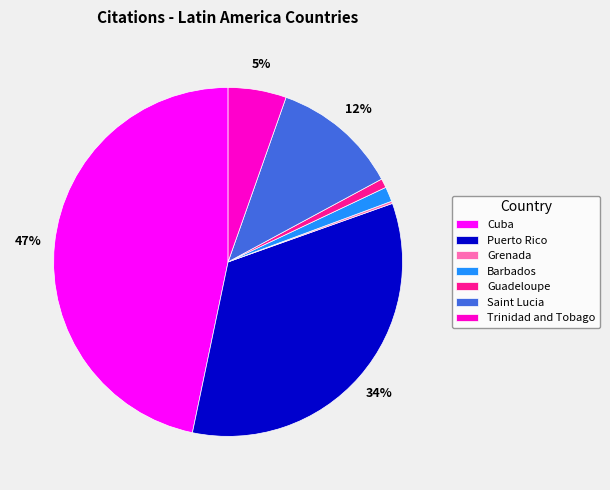

What is the largest slice in the pie chart?

Cuba